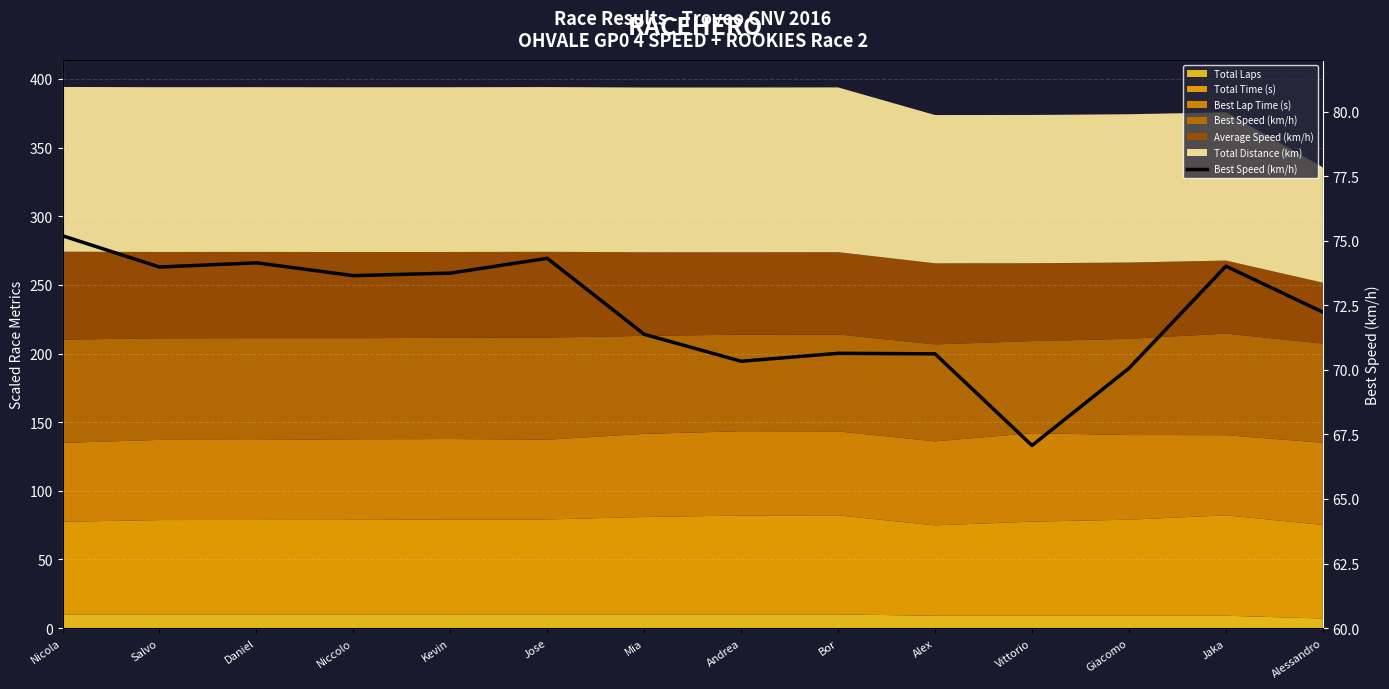

What position from the left is Jose?

6